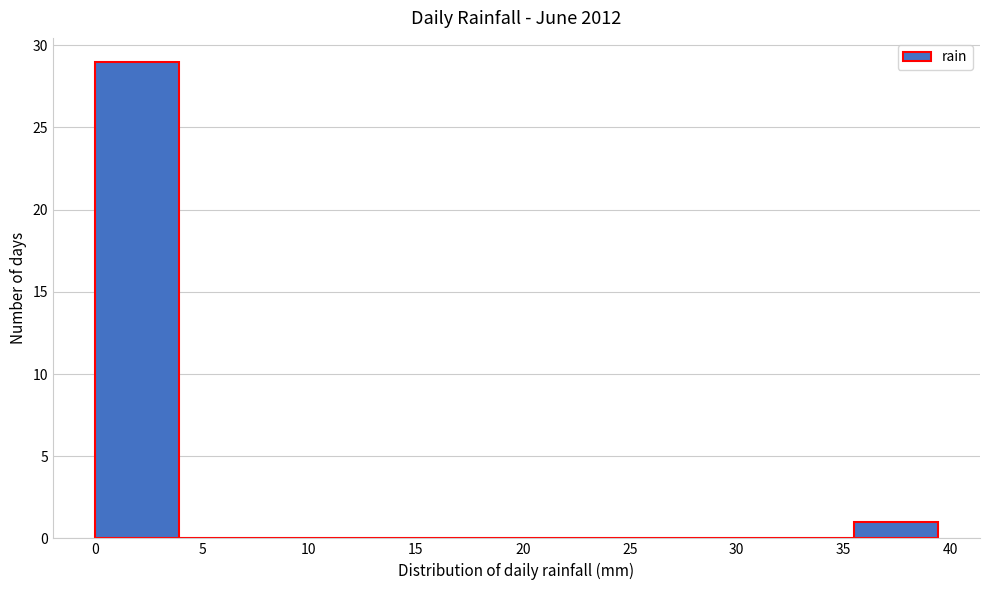

How tall is the bar that spans 0.0 to 4.0 on the x-axis? Neither the bar edges nor the heights are printed on the chart, so give them approximately, as read against the axes.

29